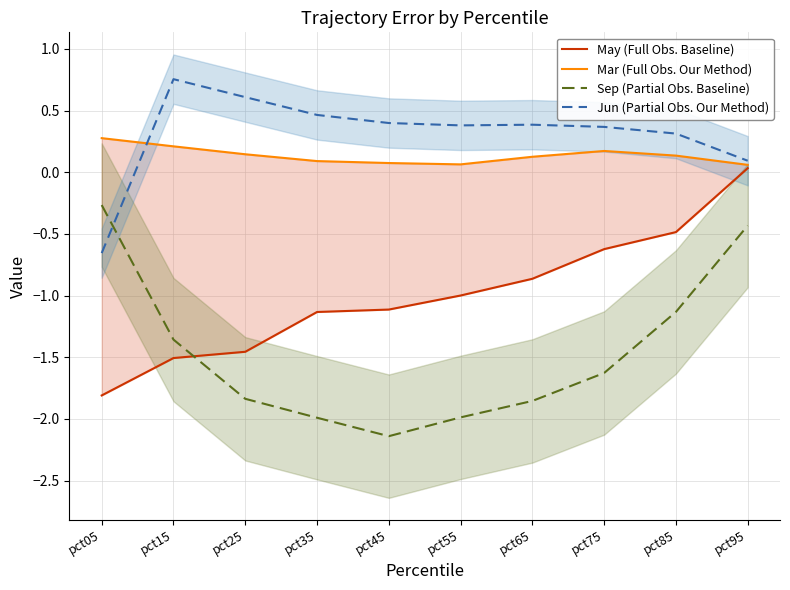

What is the total value across all series at pct75?

-1.7